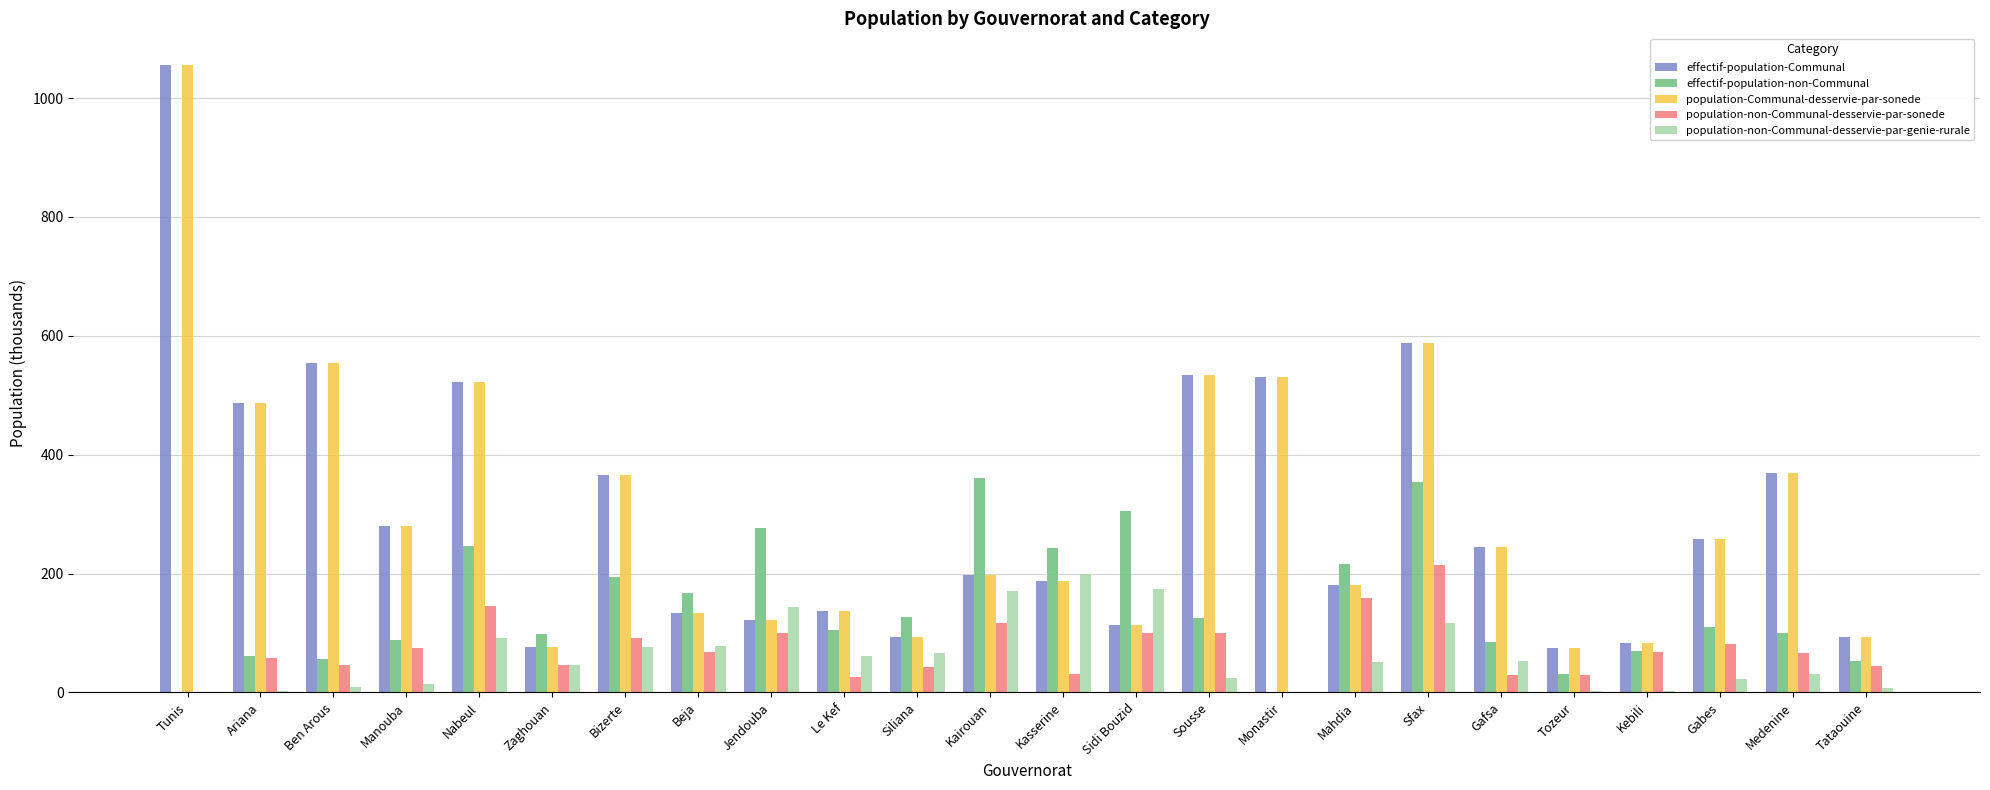

At which category does the chart reach its peak across all series?

Tunis